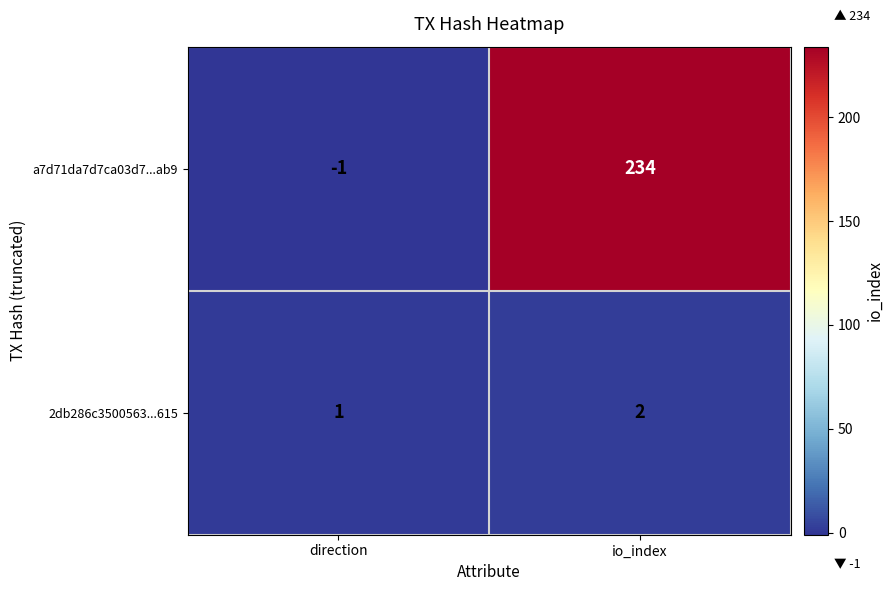

True or false: 2db286c3500563...615 has a value of 1 at io_index.

False